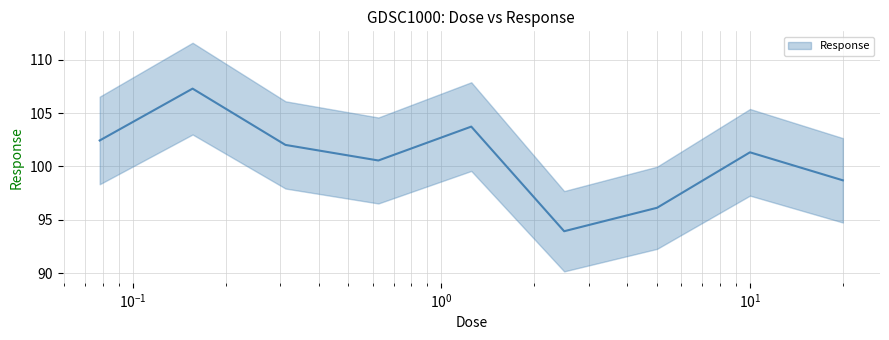

Does the chart have visible grid lines?

Yes